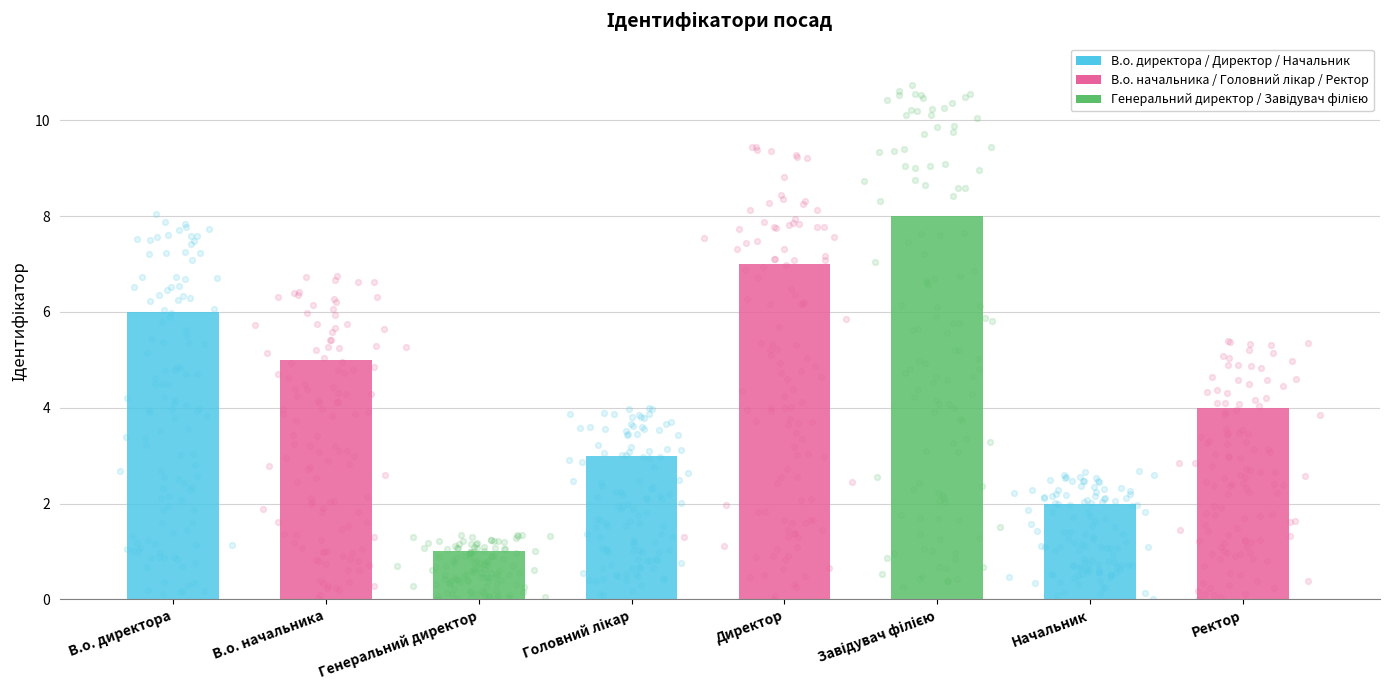

What is the change in value from Генеральний директор to Начальник?

+1